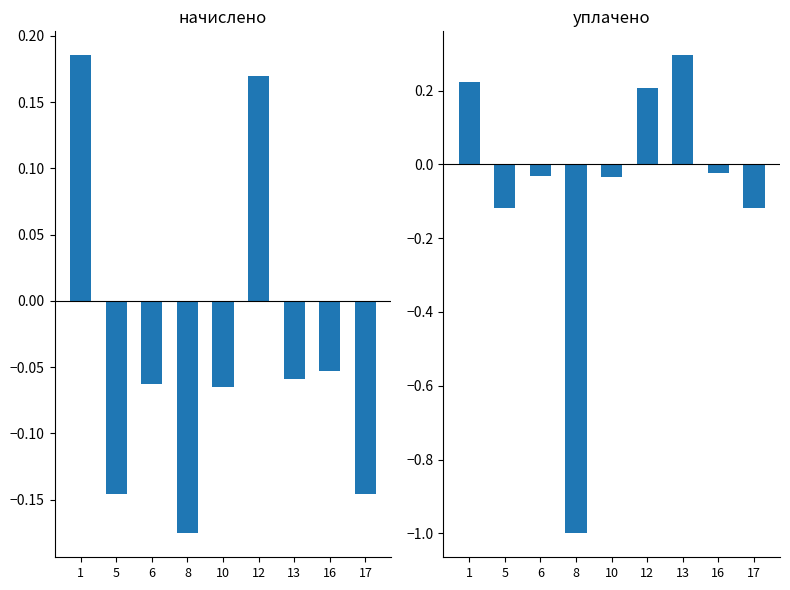

What are all the series names shown in the legend?

начислено, уплачено